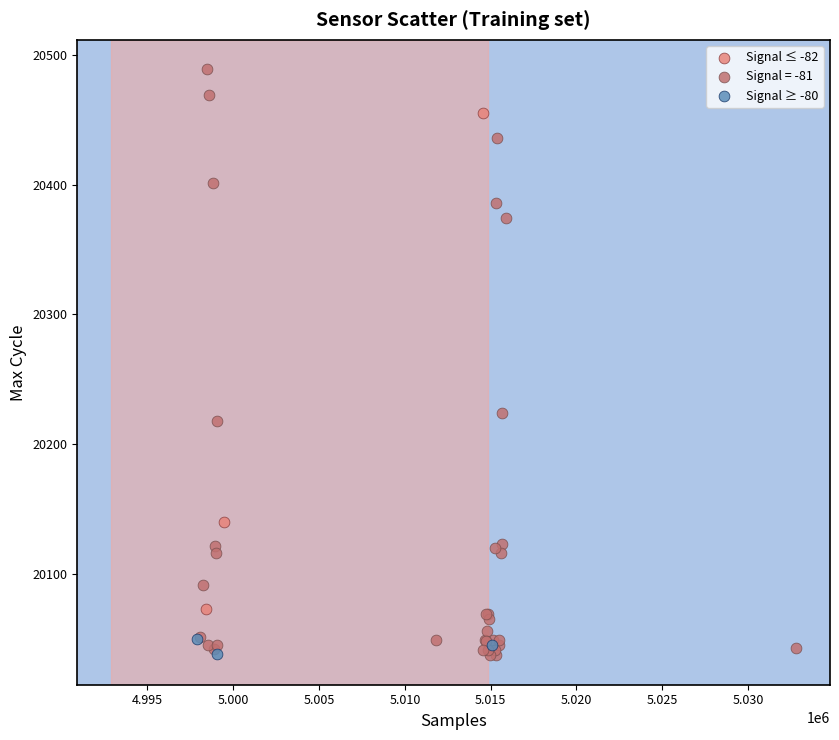

Which series has the widest spread of Y values?

Signal = -81